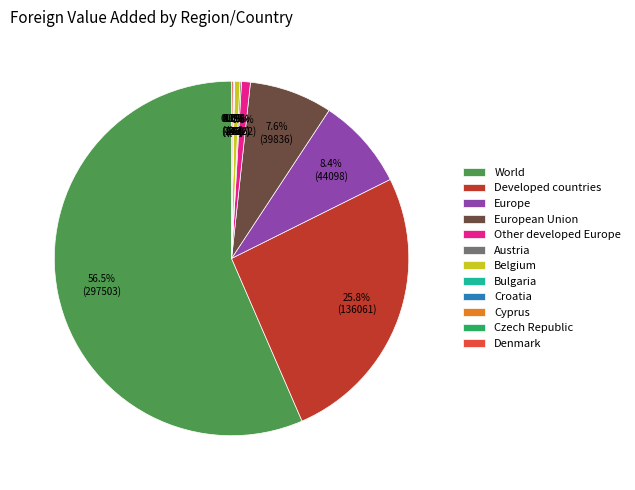

Which category accounts for the majority?

World